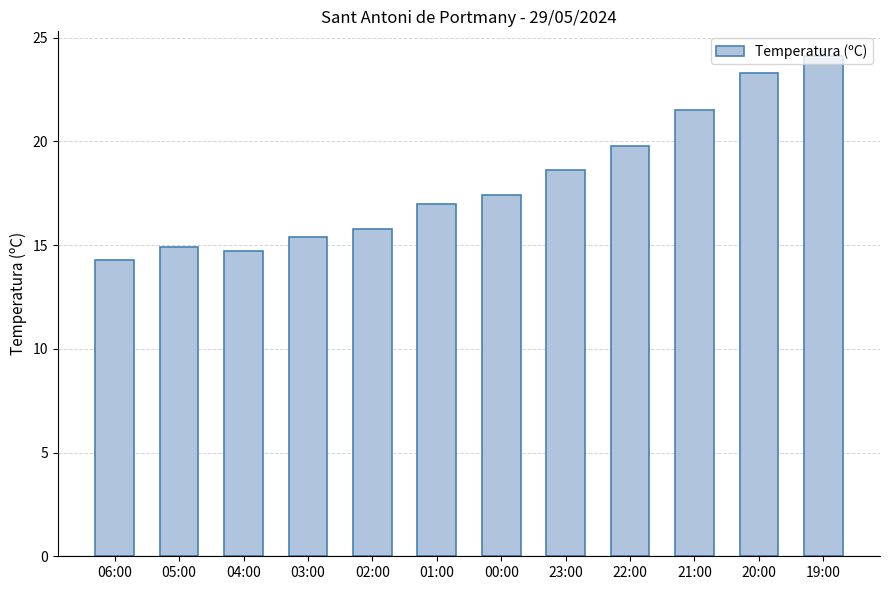

What is the change in value from 06:00 to 20:00?

+9.0